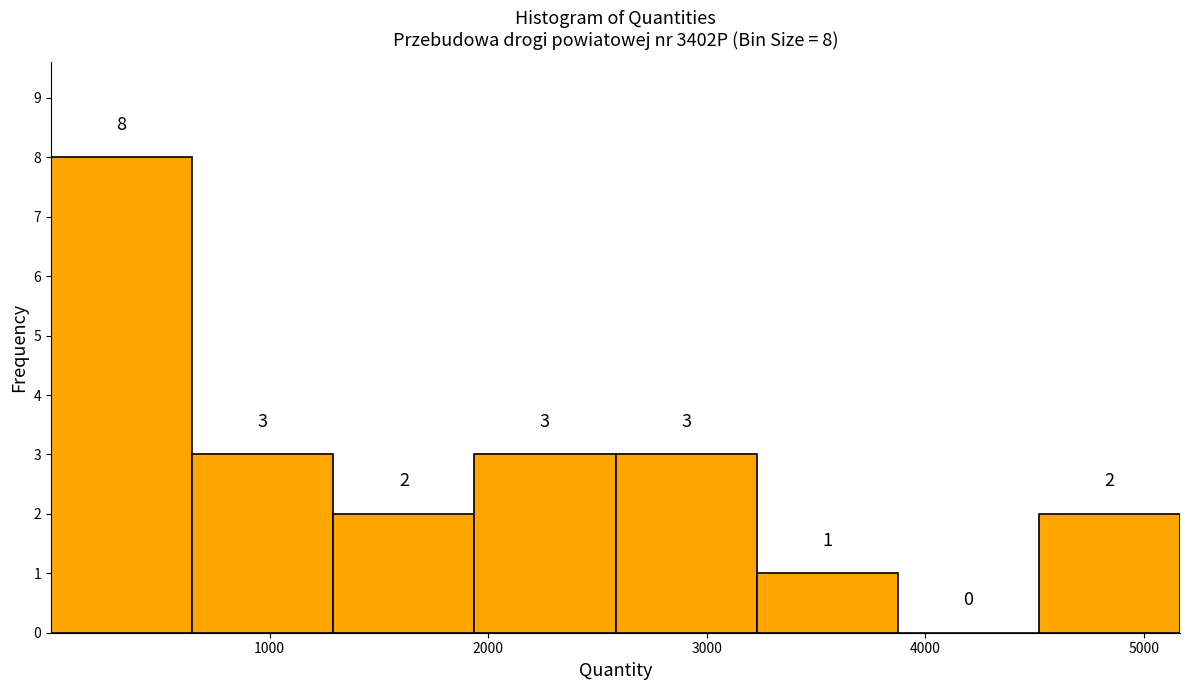

Over which range of the x-axis is the bar tallest?

0 to 600